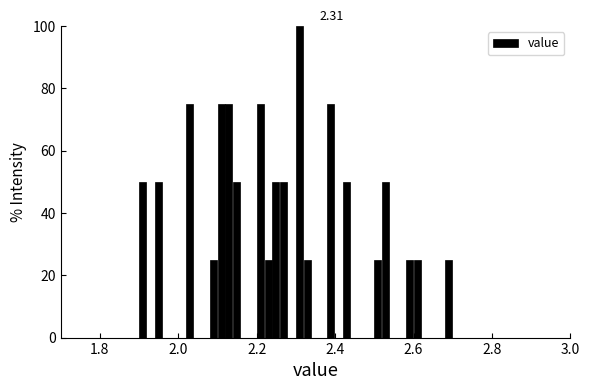

Around what value on the x-axis is the tallest bar? Give the approximate position of its centre, as read against the axis.

2.30